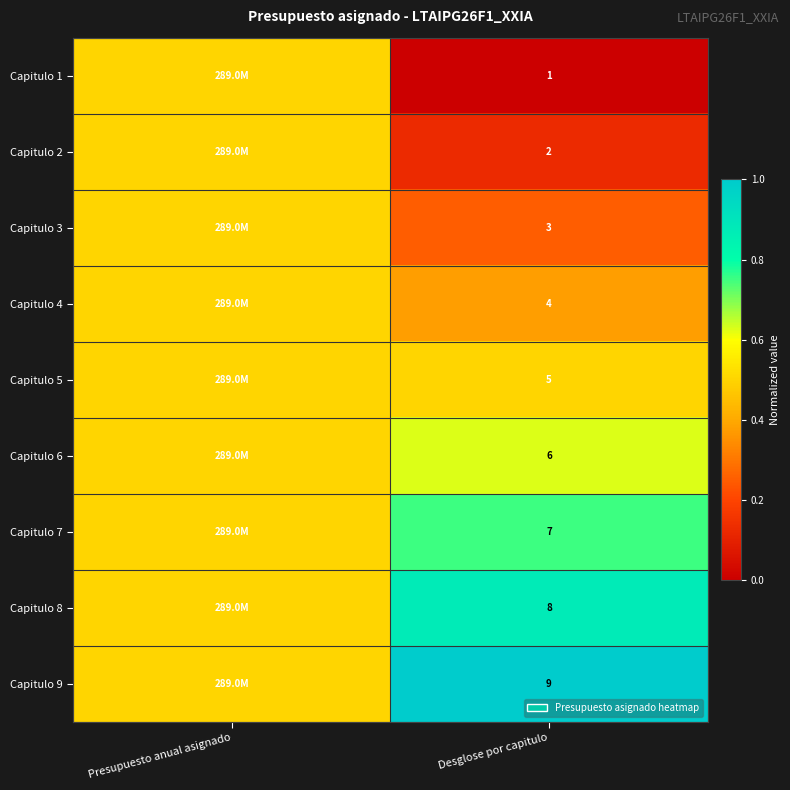

True or false: Capitulo 2 has a value of 1.0 at Desglose por capitulo.

False